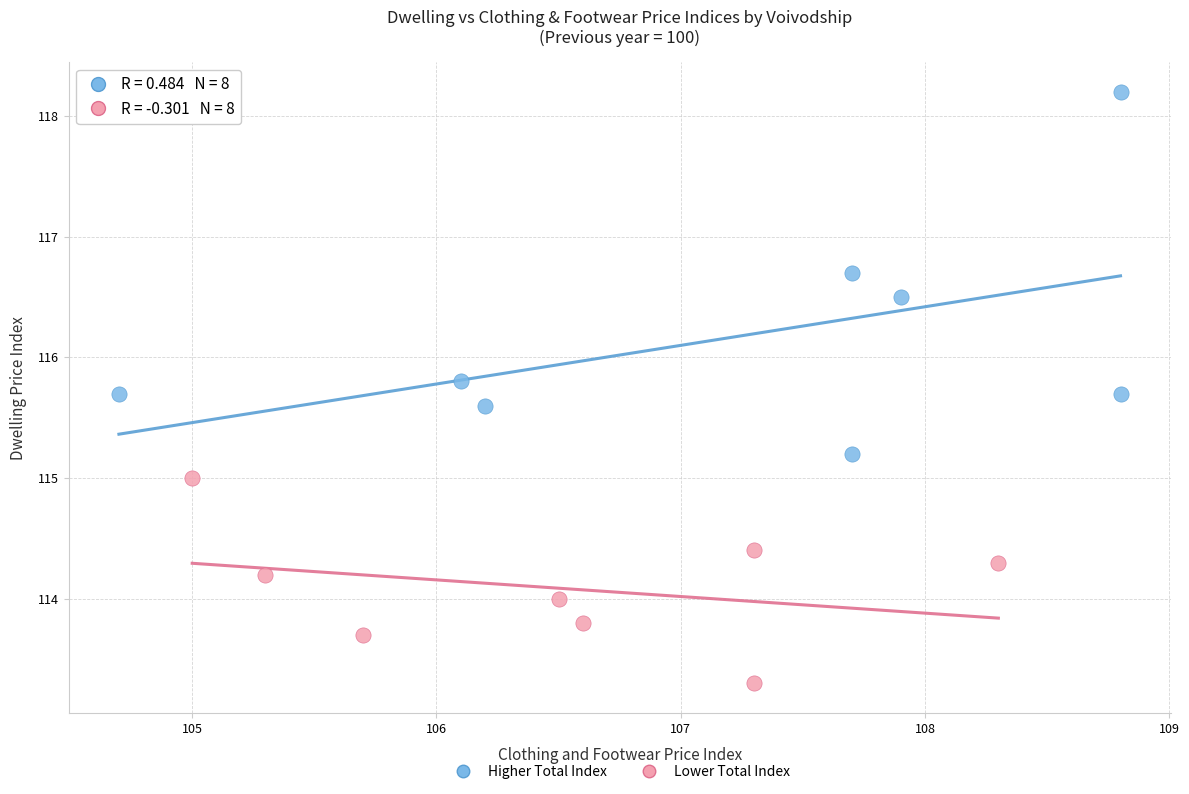

Which series reaches the minimum Y coordinate?

Lower Total Index